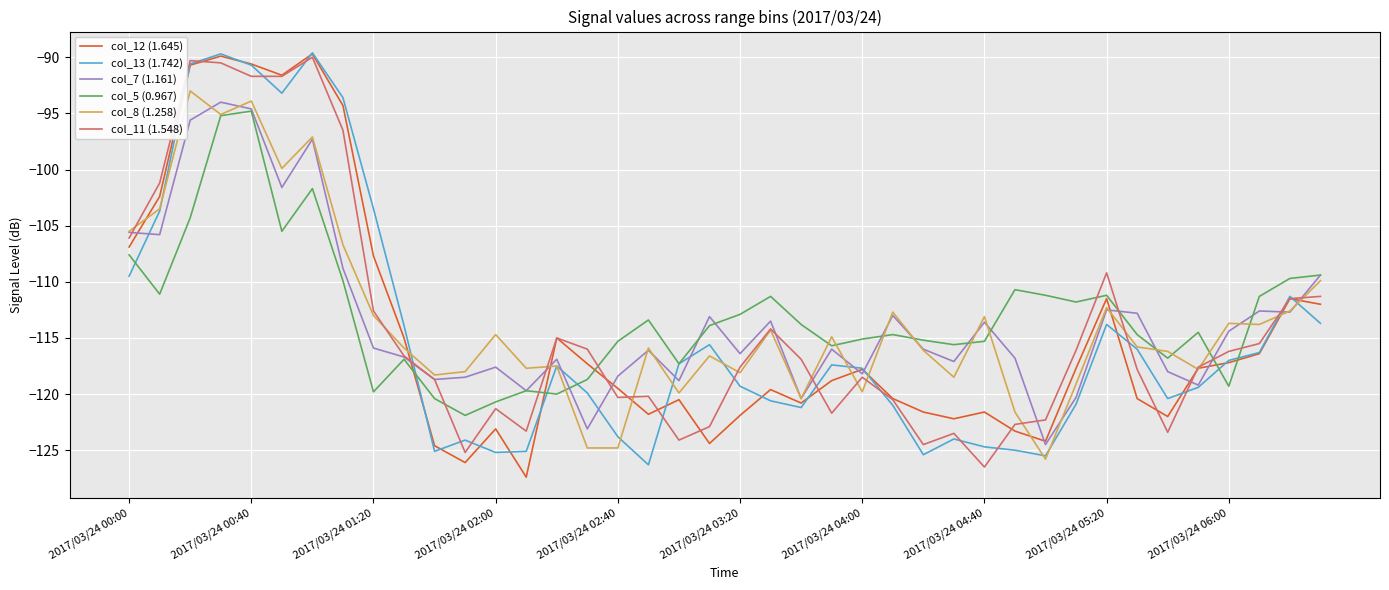

Is this an area chart (filled region under the line)?

No